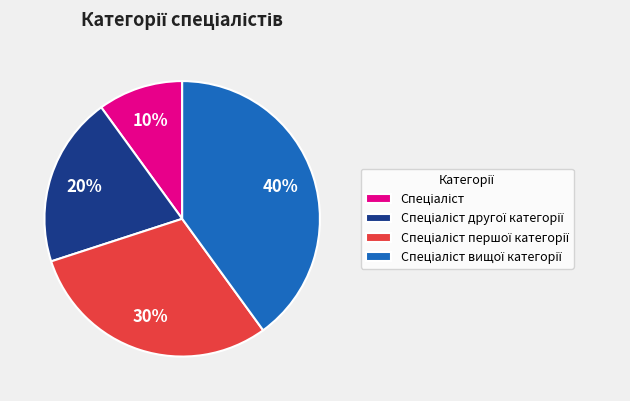

Is there a majority slice in this chart?

No